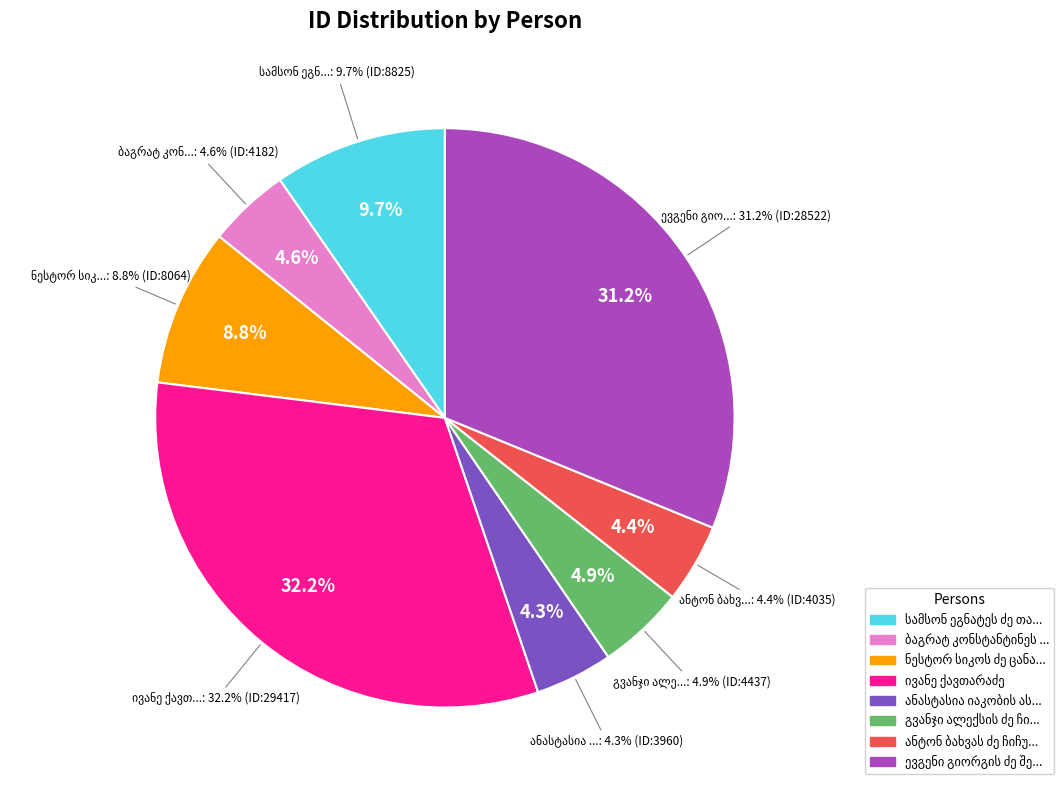

Is it true that ბაგრატ კონსტანტინეს ძე უგულავა is 5% of the pie?

True